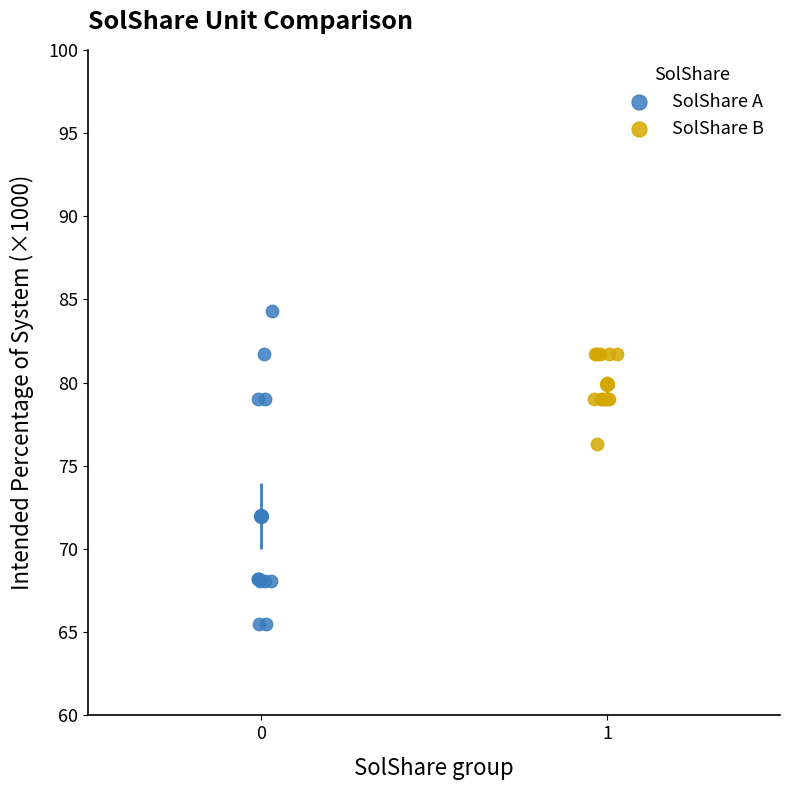

Which series contains the highest Y value?

SolShare A